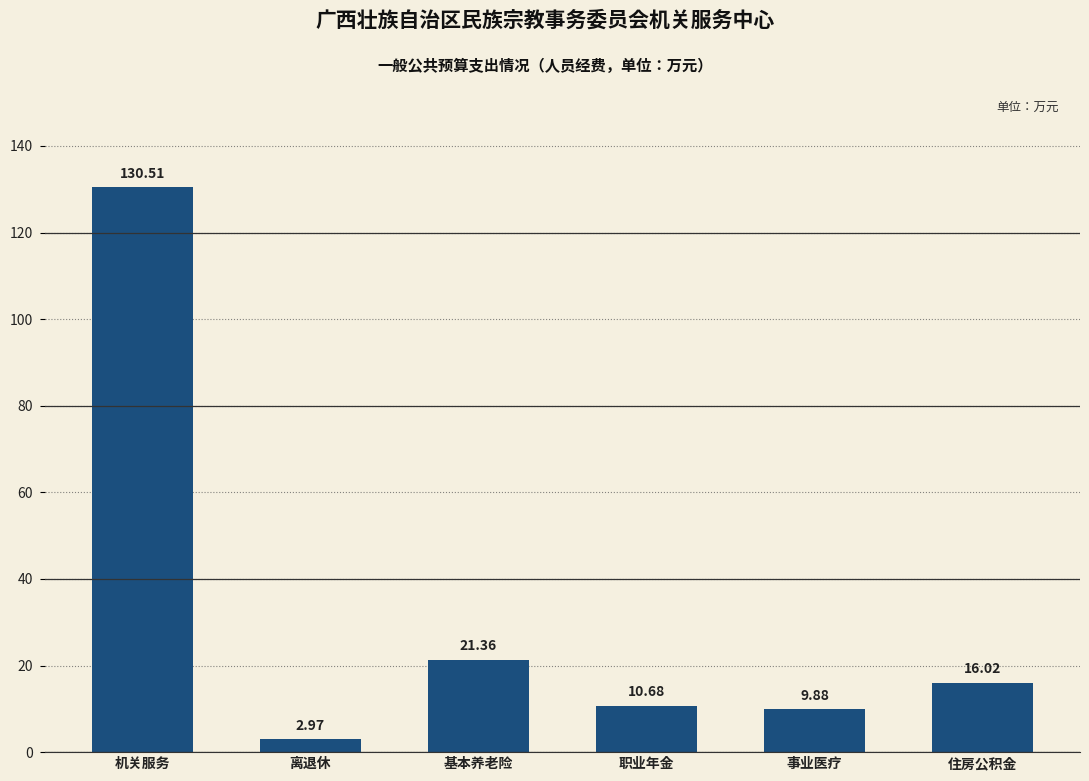

Between 事业医疗 and 机关服务, which is larger?

机关服务